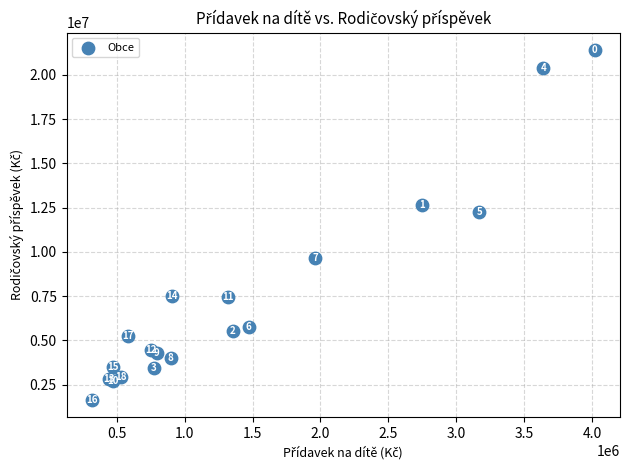

What Y value in the scatter plot is closest to 11525049?

12268199.0